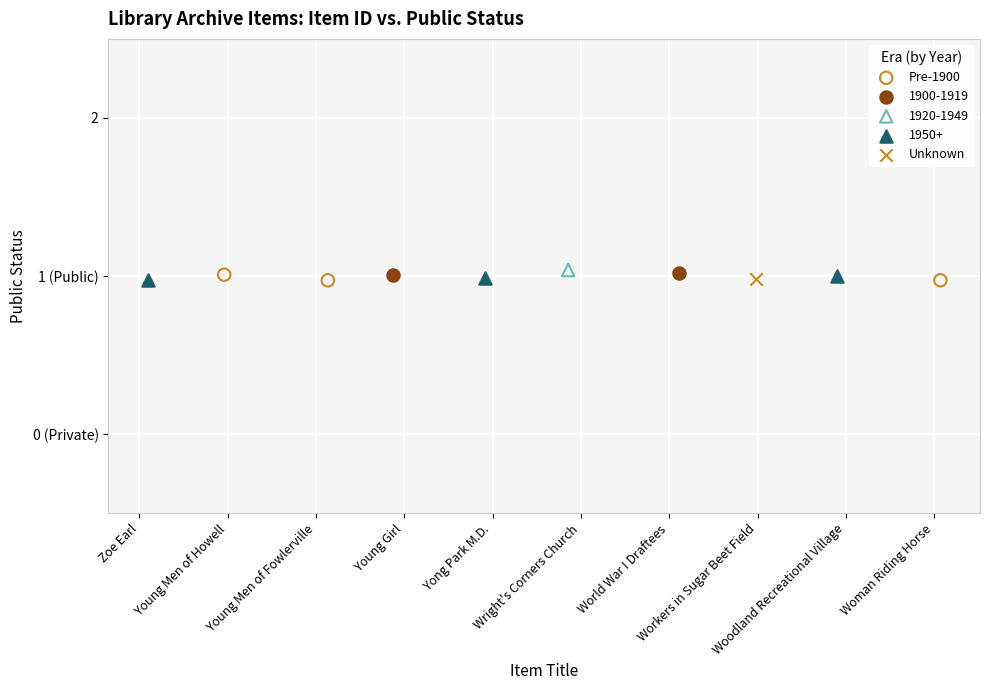

What are all the series names shown in the legend?

Pre-1900, 1900-1919, 1920-1949, 1950+, Unknown